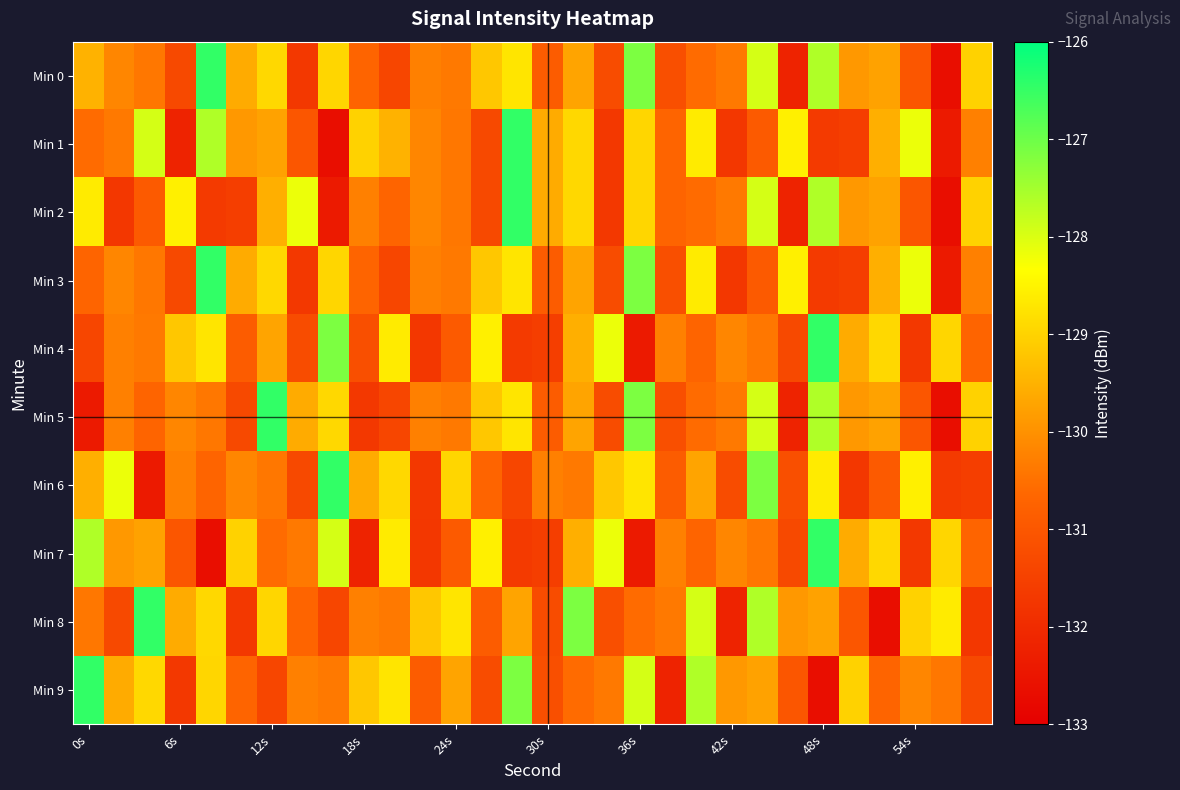

At which category is the sum across all series the highest?

48s